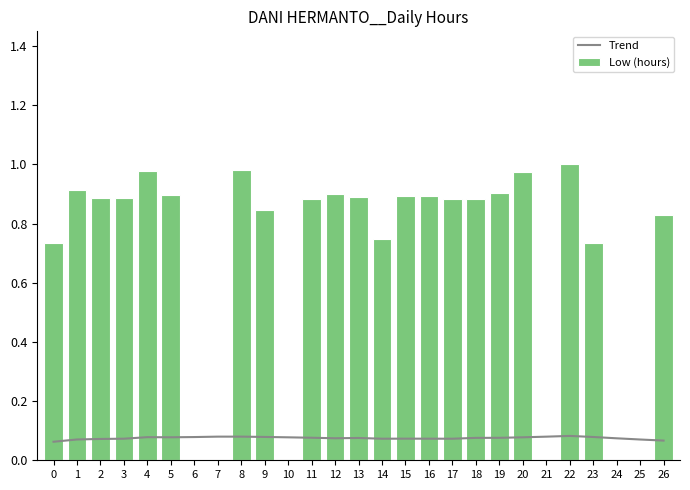

What is the value of the Trend bar at the 15th from the left?

0.1